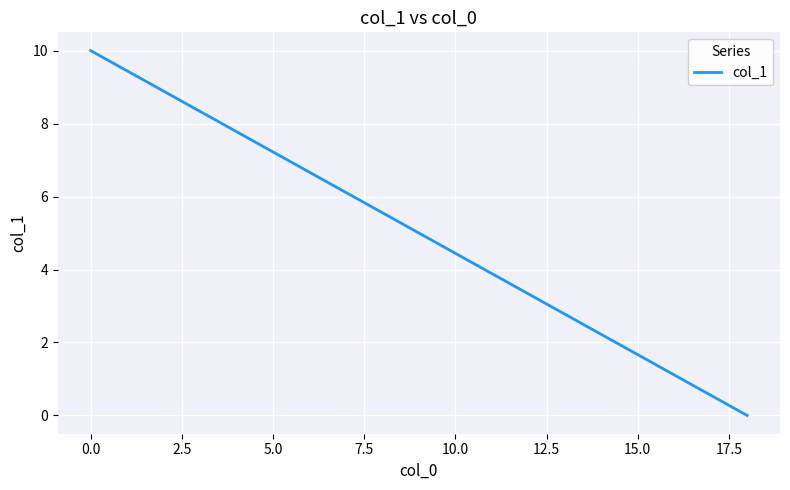

Count the number of data series in this chart.

1